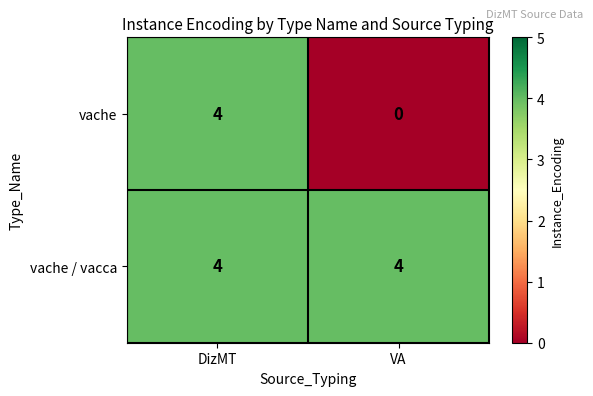

Rank the series by their average value, from highest to lowest.

vache / vacca, vache